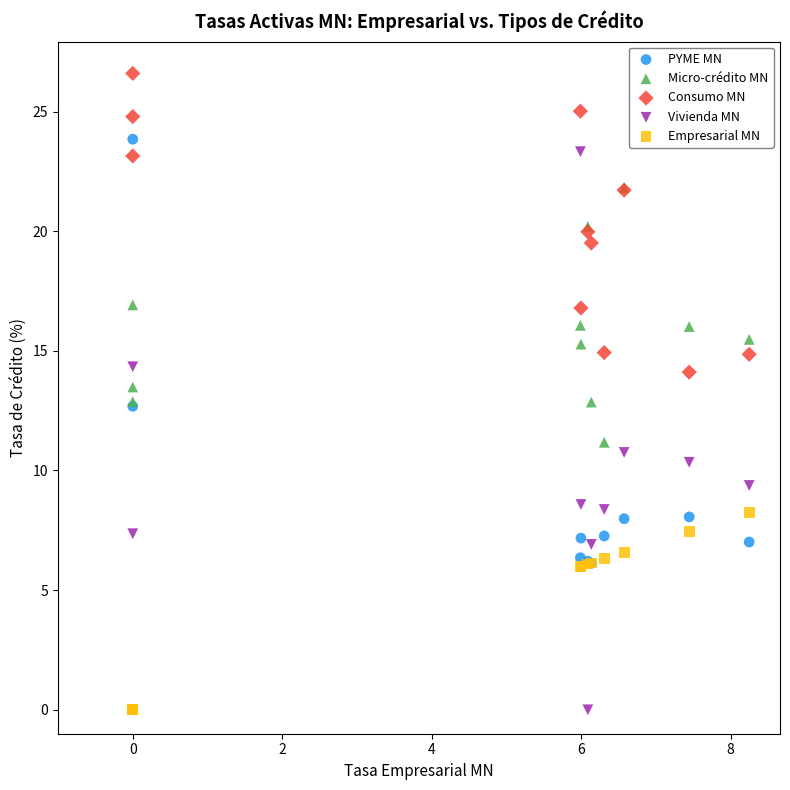

Which series reaches the maximum Y coordinate?

Consumo MN